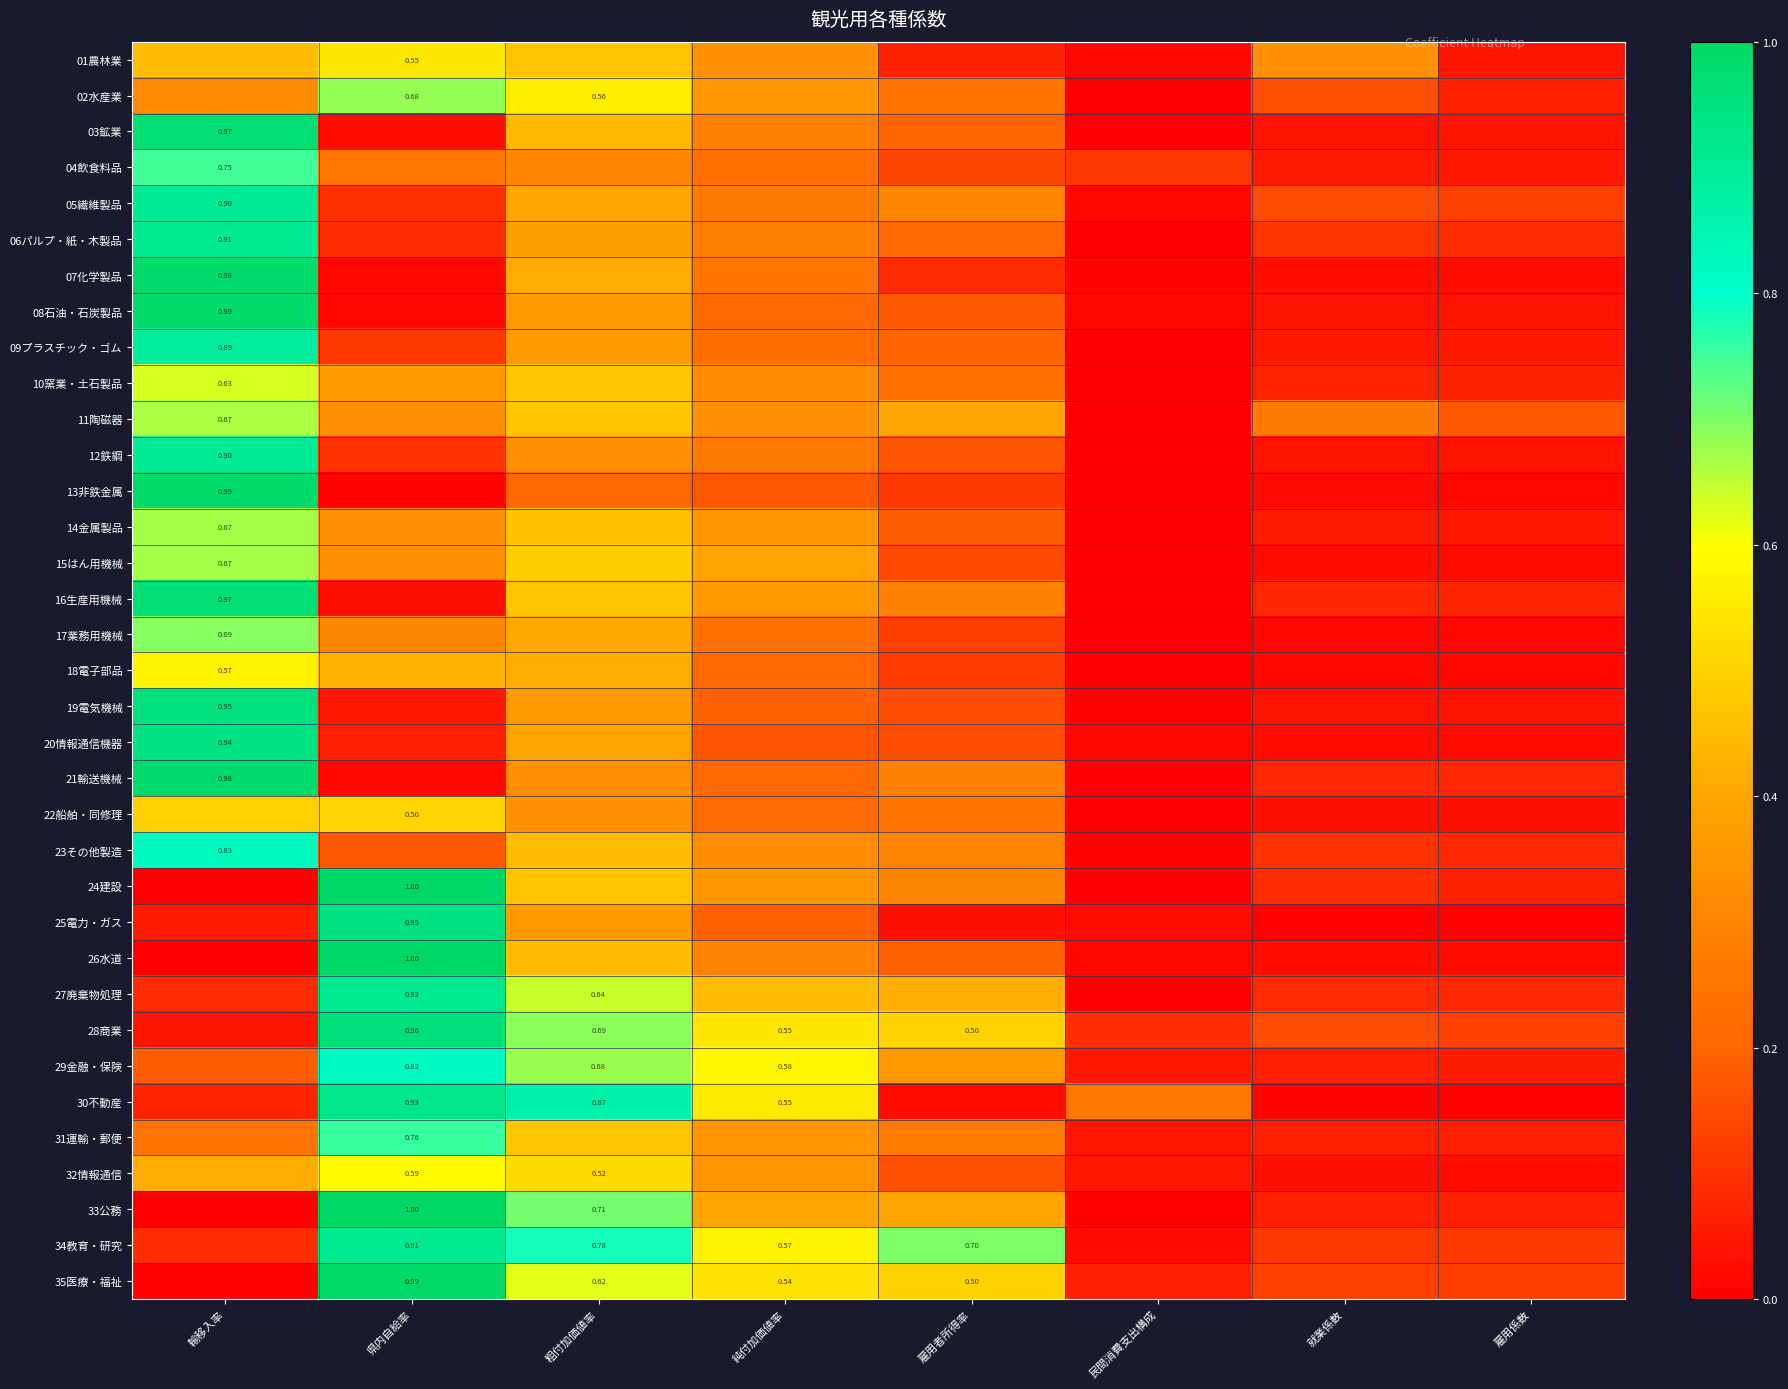

Is the value of 10窯業・土石製品 at 輸移入率 greater than the value of 21輸送機械 at 輸移入率?

No